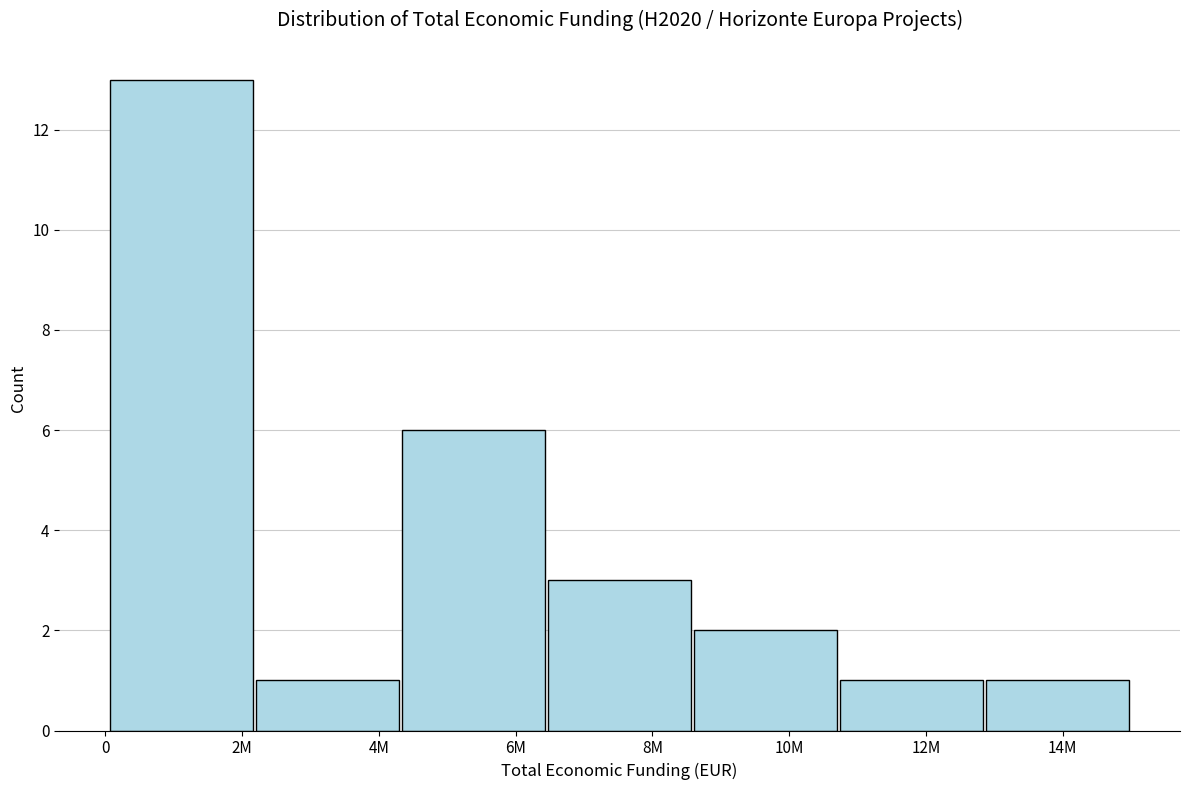

Reading left to right, list all the values displayed in this chart.

2M=13	4M=1	6M=6	8M=3	10M=2	12M=1	14M=1